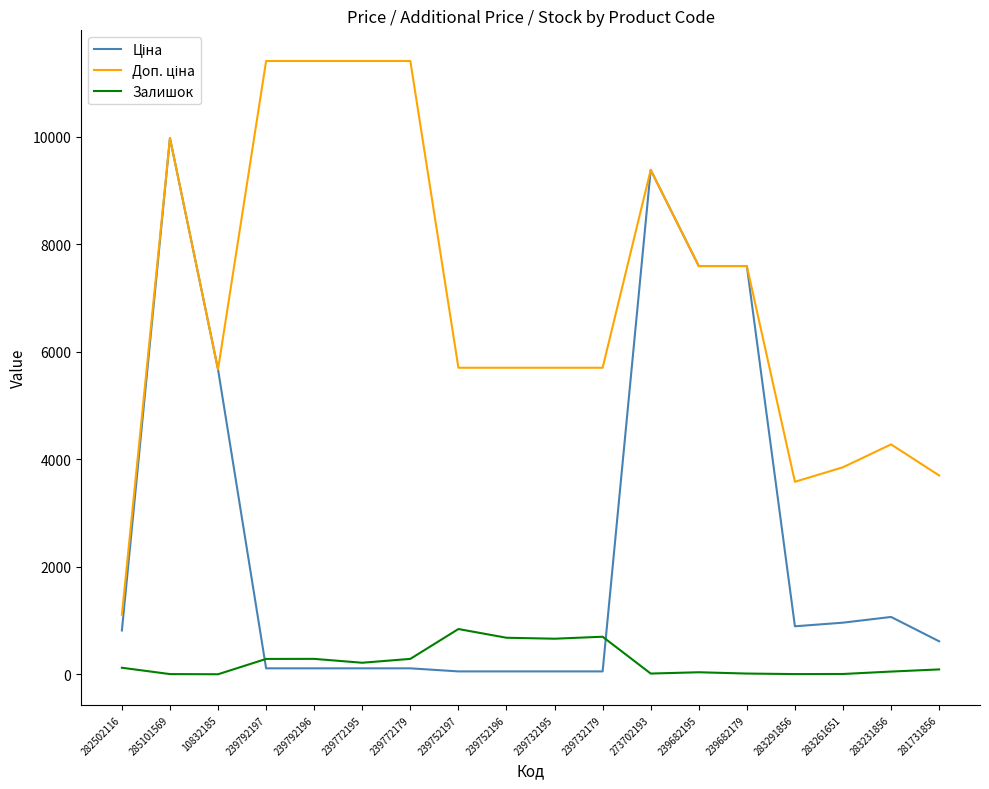

At which category is the sum across all series the highest?

285101569